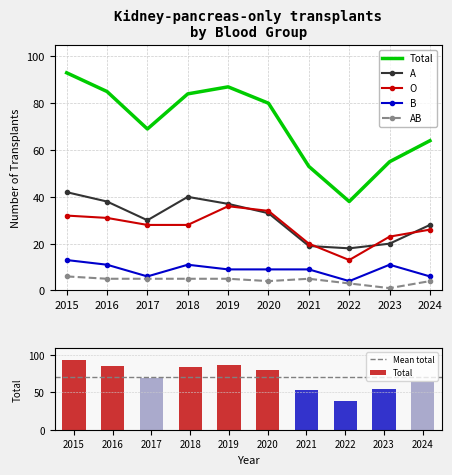

How many data points in B are above 9?

4